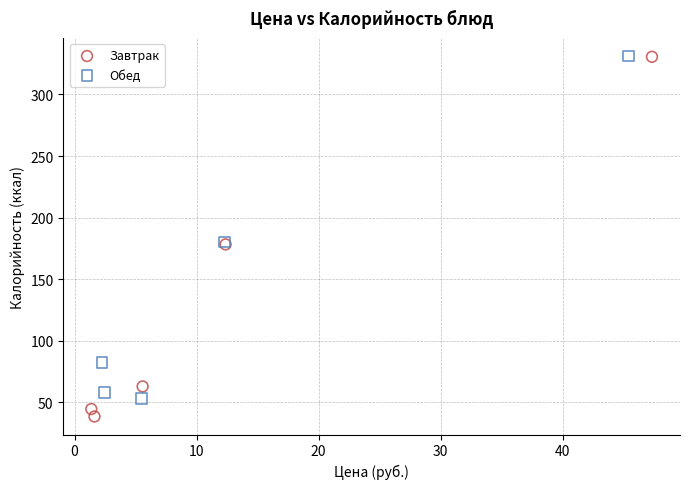

Which series contains the lowest Y value?

Завтрак